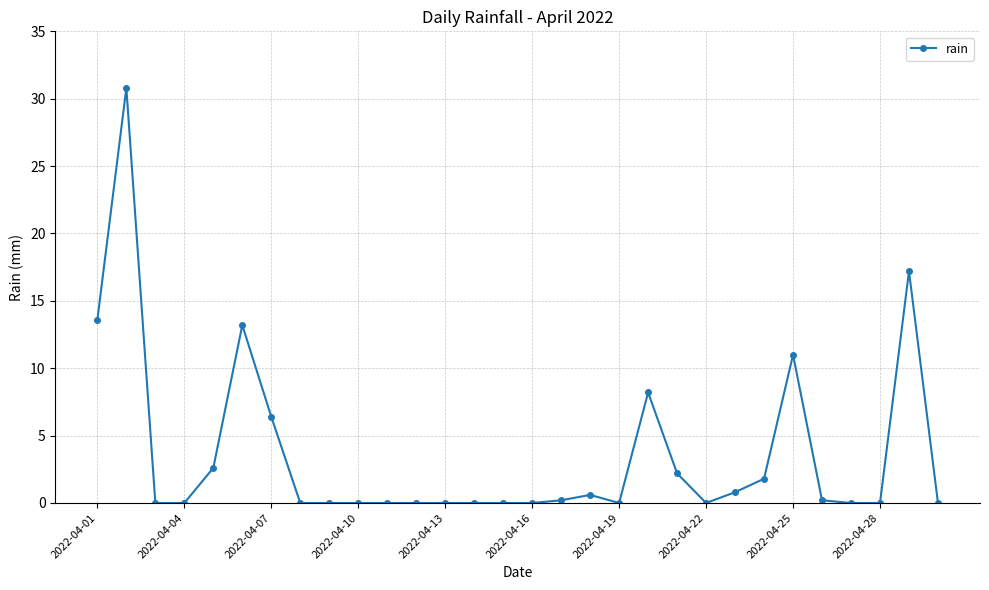

What is the difference between the second highest and minimum values?

17.2